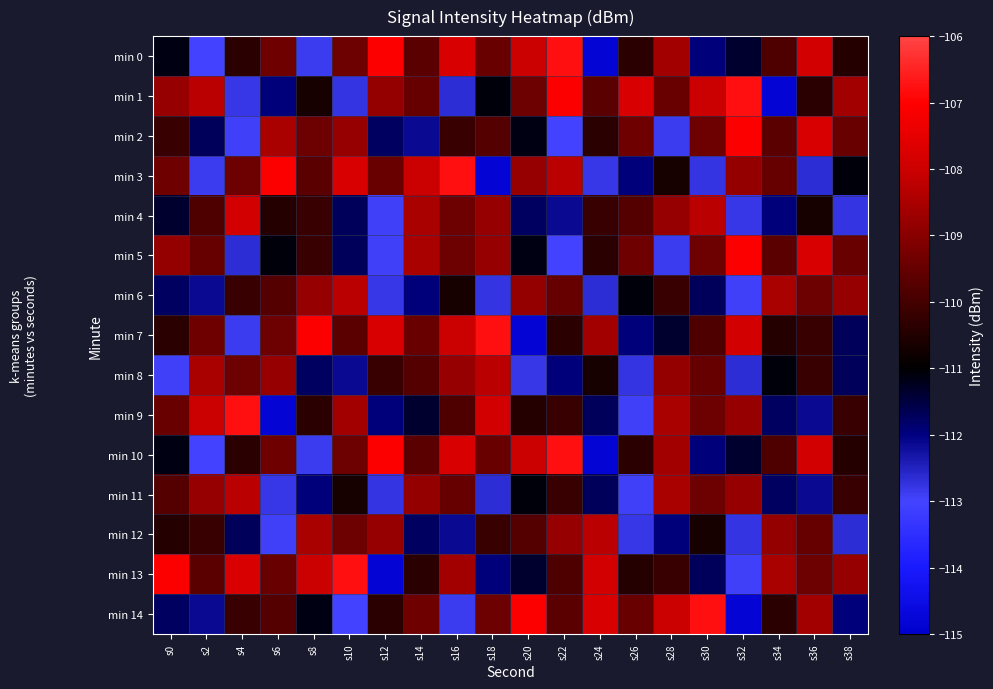

At which category is the sum across all series the highest?

s16